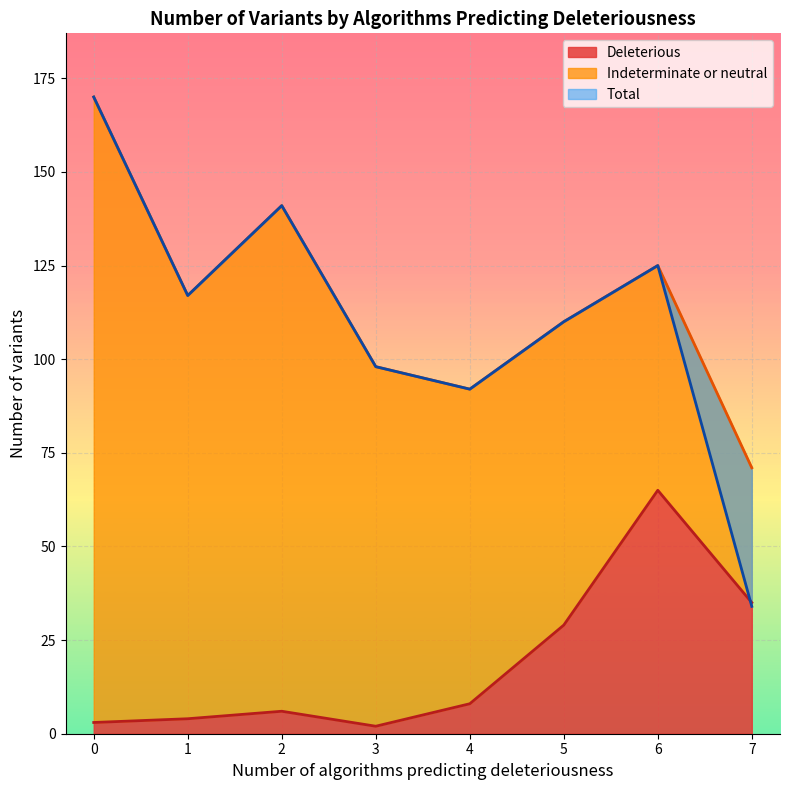

The value of Deleterious at 4 is 4. True or false?

False